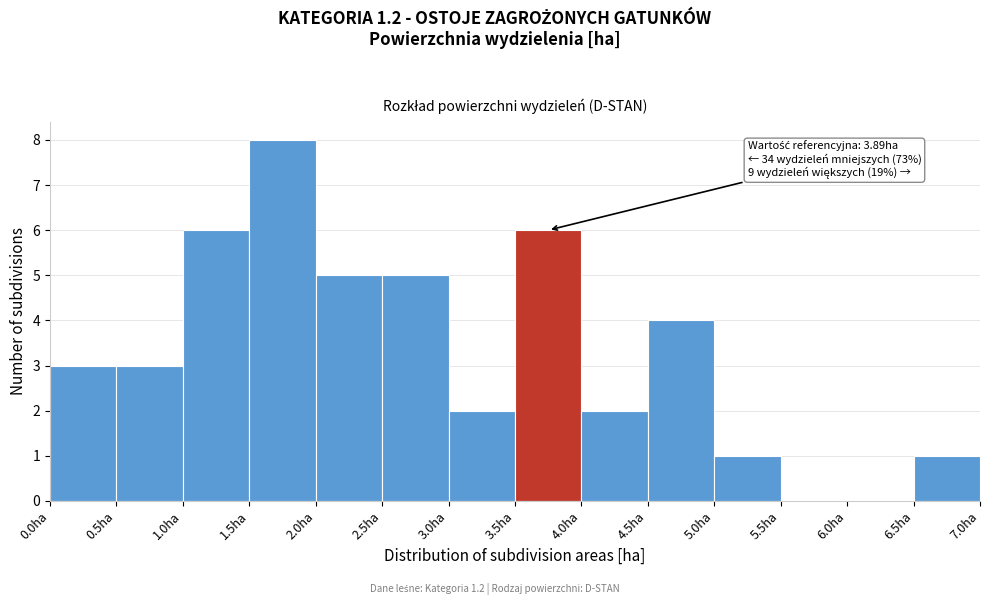

Which range on the x-axis has the tallest bar?

1.5 to 2.0